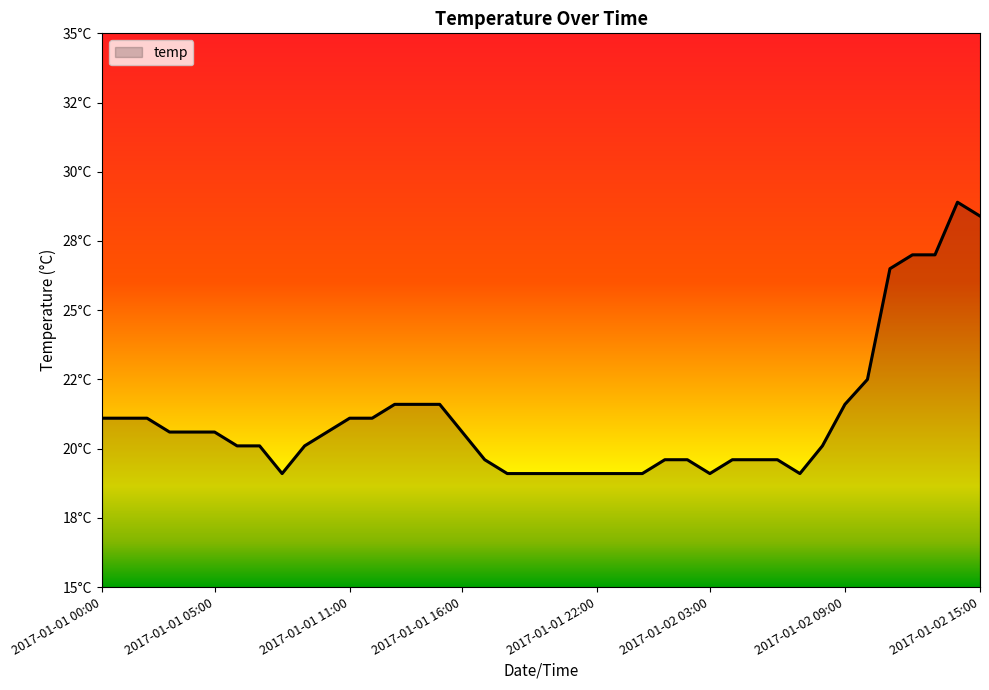

Rank the categories by value from lowest to highest.

2017-01-01 08:00, 2017-01-01 18:00, 2017-01-01 19:00, 2017-01-01 20:00, 2017-01-01 21:00, 2017-01-01 22:00, 2017-01-01 23:00, 2017-01-02 00:00, 2017-01-02 03:00, 2017-01-02 07:00, 2017-01-01 17:00, 2017-01-02 01:00, 2017-01-02 02:00, 2017-01-02 04:00, 2017-01-02 05:00, 2017-01-02 06:00, 2017-01-01 06:00, 2017-01-01 07:00, 2017-01-01 09:00, 2017-01-02 08:00, 2017-01-01 03:00, 2017-01-01 04:00, 2017-01-01 05:00, 2017-01-01 10:00, 2017-01-01 16:00, 2017-01-01 00:00, 2017-01-01 01:00, 2017-01-01 02:00, 2017-01-01 11:00, 2017-01-01 12:00, 2017-01-01 13:00, 2017-01-01 14:00, 2017-01-01 15:00, 2017-01-02 09:00, 2017-01-02 10:00, 2017-01-02 11:00, 2017-01-02 12:00, 2017-01-02 13:00, 2017-01-02 15:00, 2017-01-02 14:00